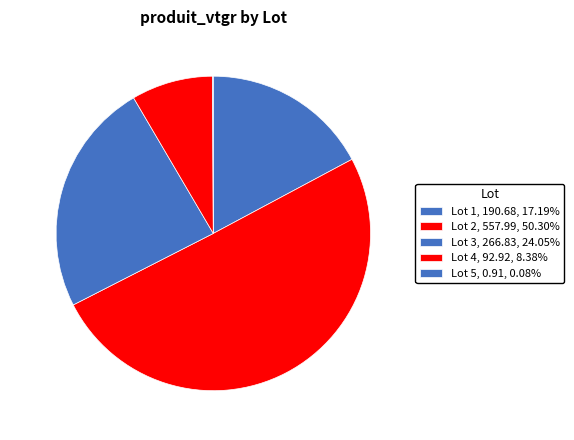

What is the ratio of the value at Lot 2 to the value at Lot 4?

6.0